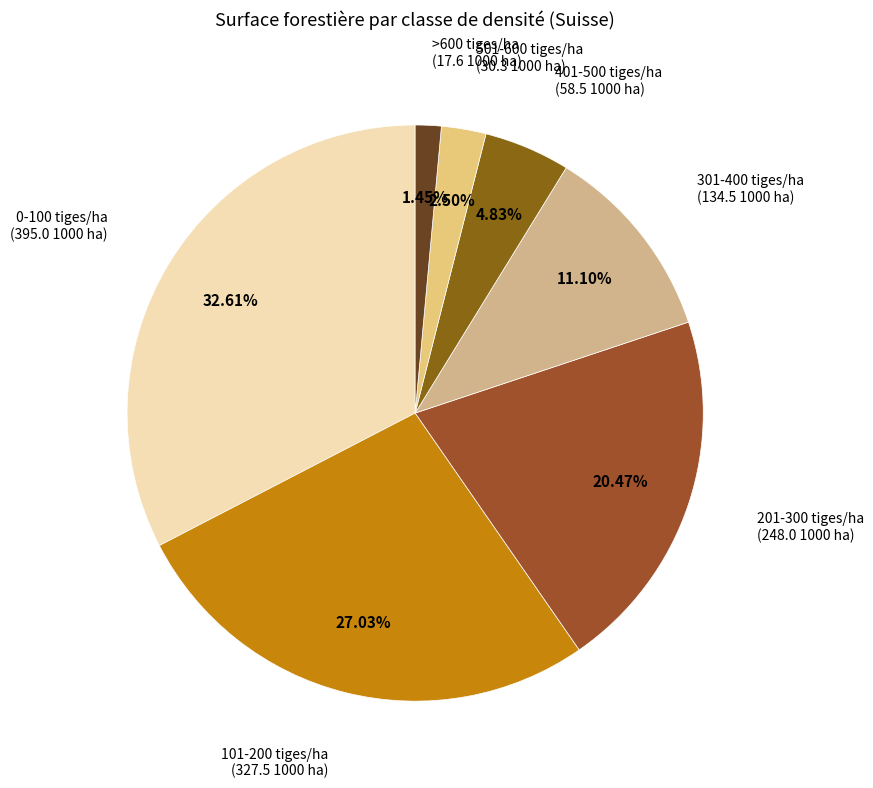

How many segments does this pie chart have?

7